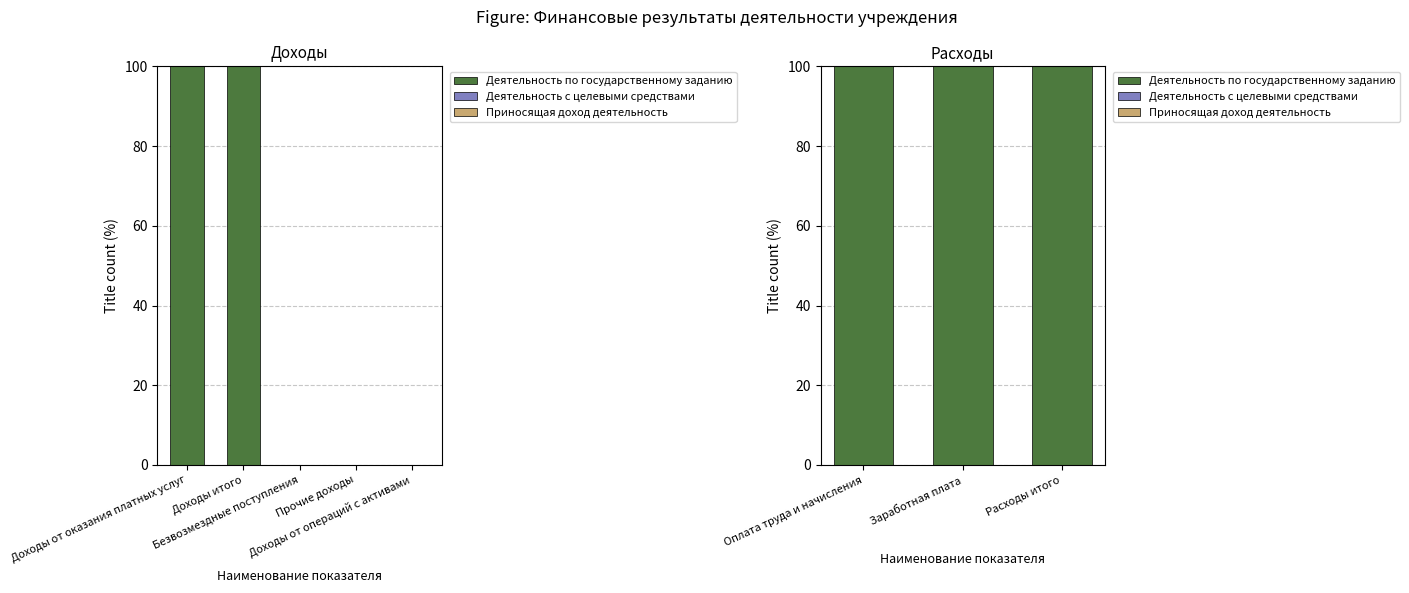

What is the total value across all series at Заработная плата?

100